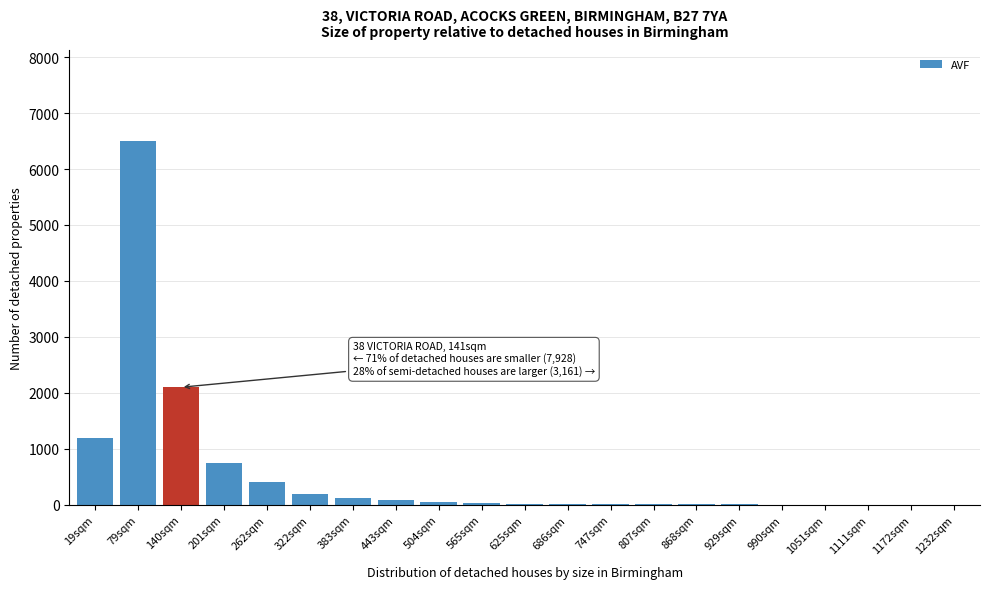

True or false: the data shows 15 at 686sqm.

True